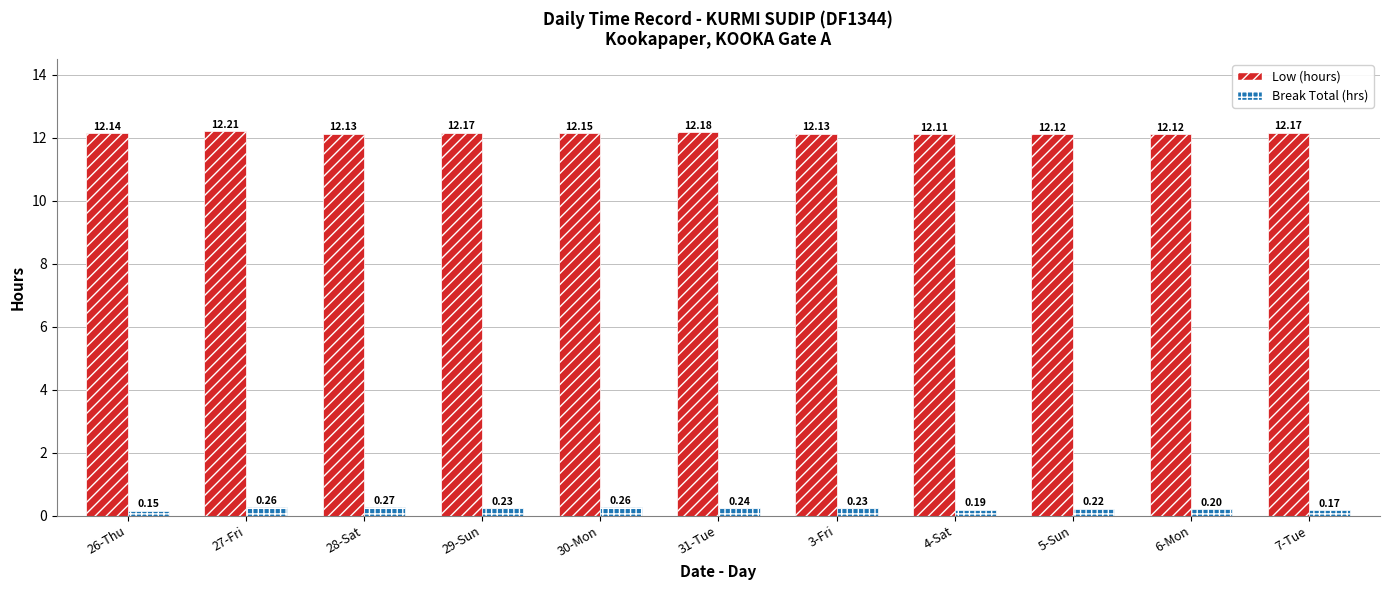

At which category is the sum across all series the highest?

27-Fri